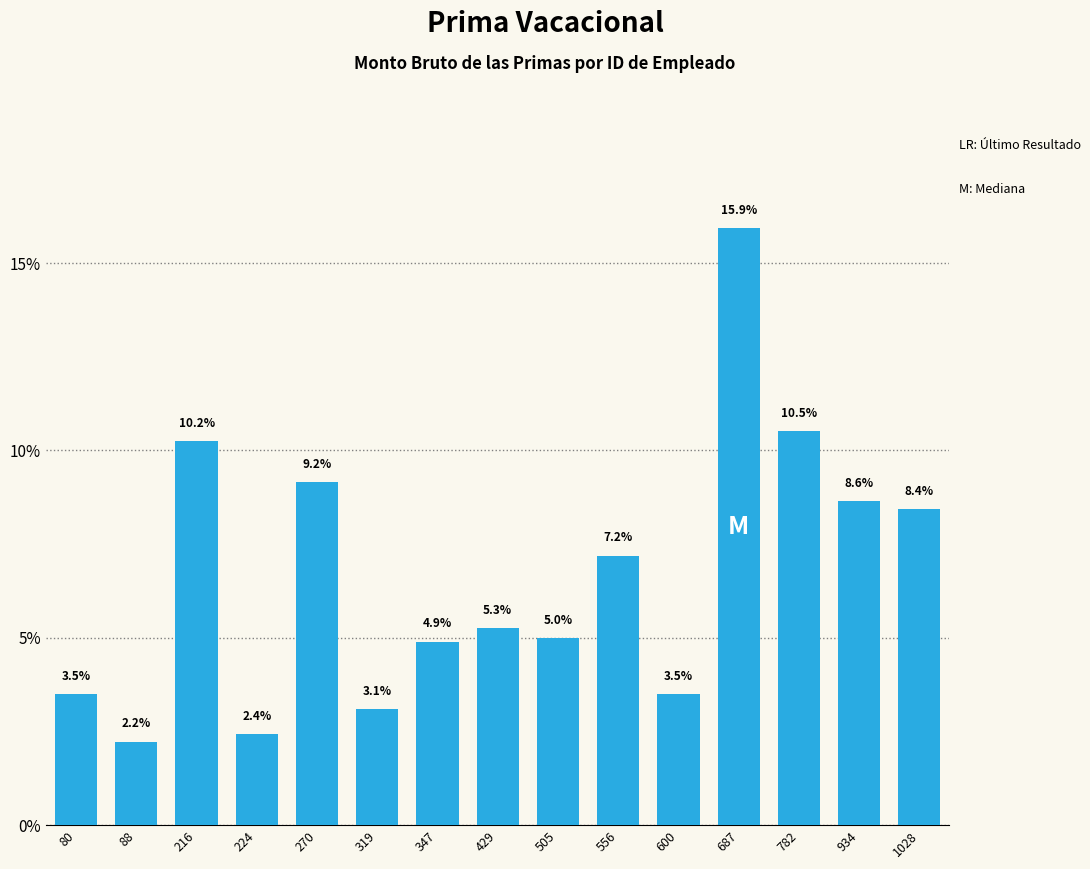

What is the ratio of the value at 505 to the value at 687?

0.3